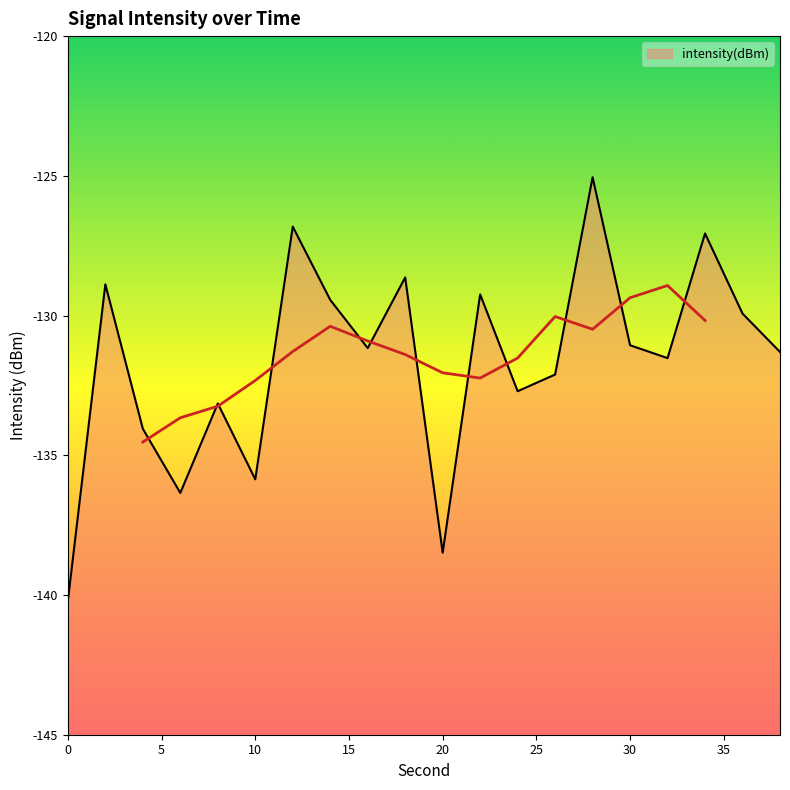

Reading left to right, extract all data points from this chart.

0=-140.2	2=-128.9	4=-134.1	6=-136.3	8=-133.1	10=-135.9	12=-126.8	14=-129.4	16=-131.2	18=-128.6	20=-138.5	22=-129.2	24=-132.7	26=-132.1	28=-125.1	30=-131.1	32=-131.5	34=-127.1	36=-129.9	38=-131.3